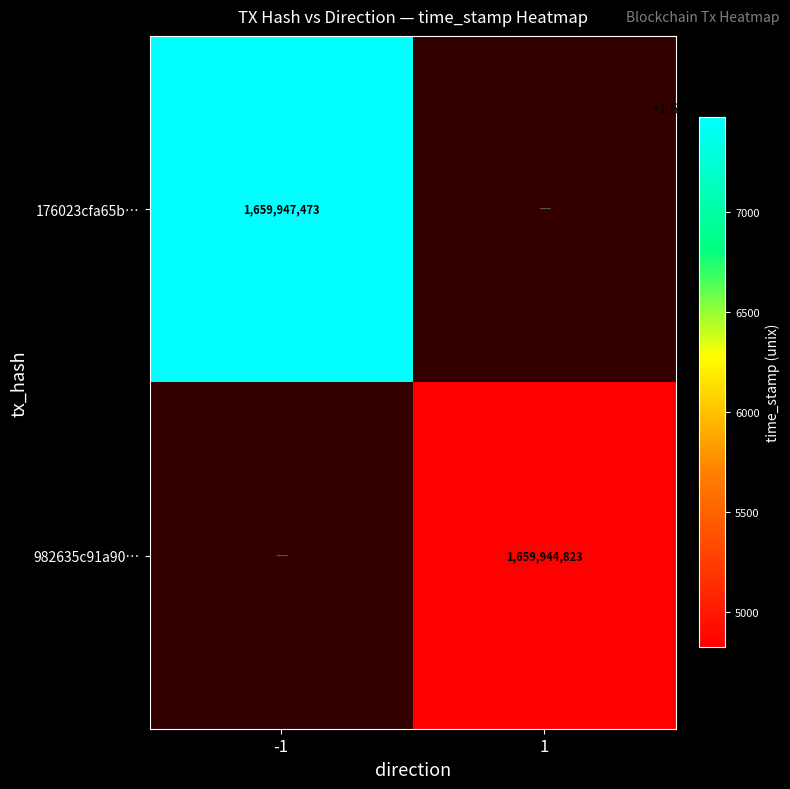

Is it true that 982635c91a90… equals 1659944823 at 1?

True